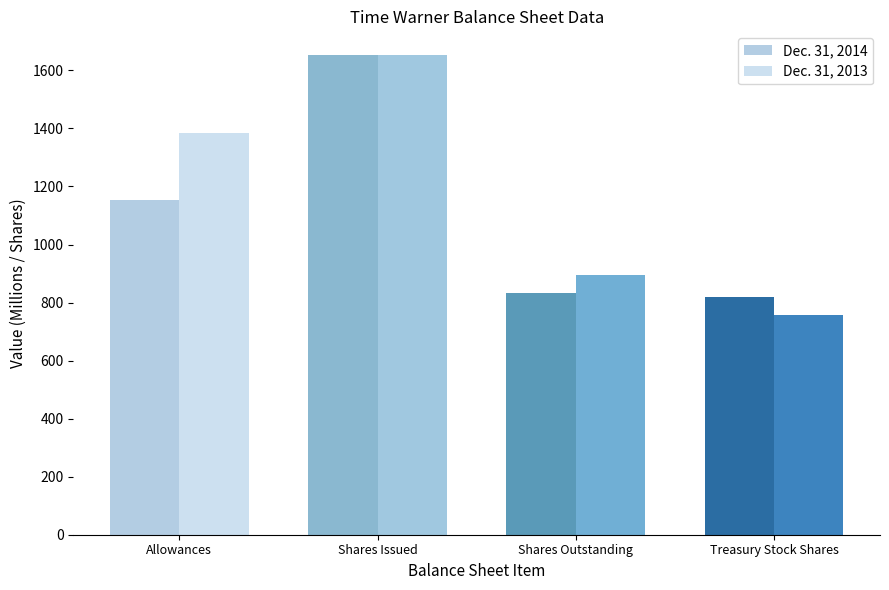

Reading left to right, list all the values displayed in this chart.

Dec. 31, 2014: Allowances=1152	Shares Issued=1652	Shares Outstanding=832	Treasury Stock Shares=820
Dec. 31, 2013: Allowances=1383	Shares Issued=1652	Shares Outstanding=895	Treasury Stock Shares=757